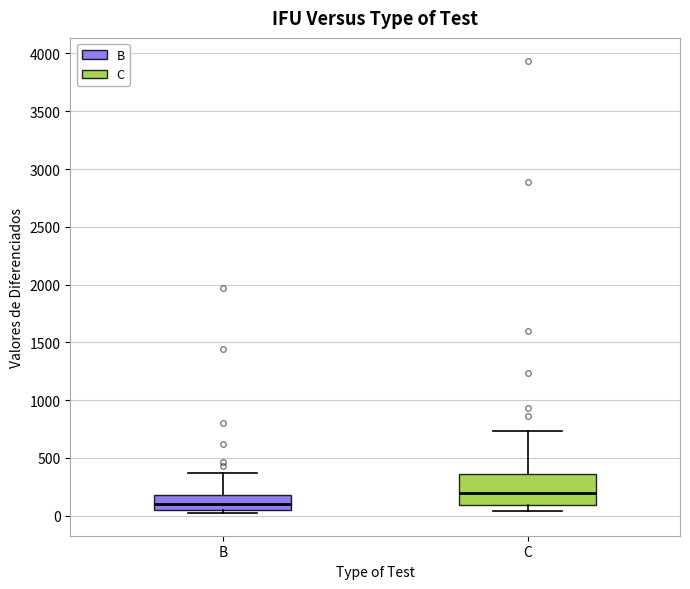

Comparing the boxes themselves (not the whiskers), which one is the tallest?

C